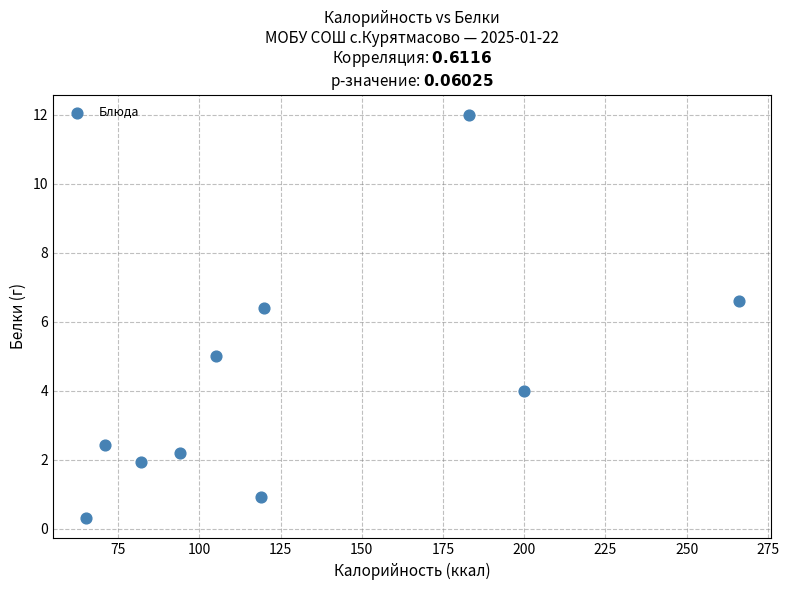

What is the range of Y values (max minus min)?

11.7